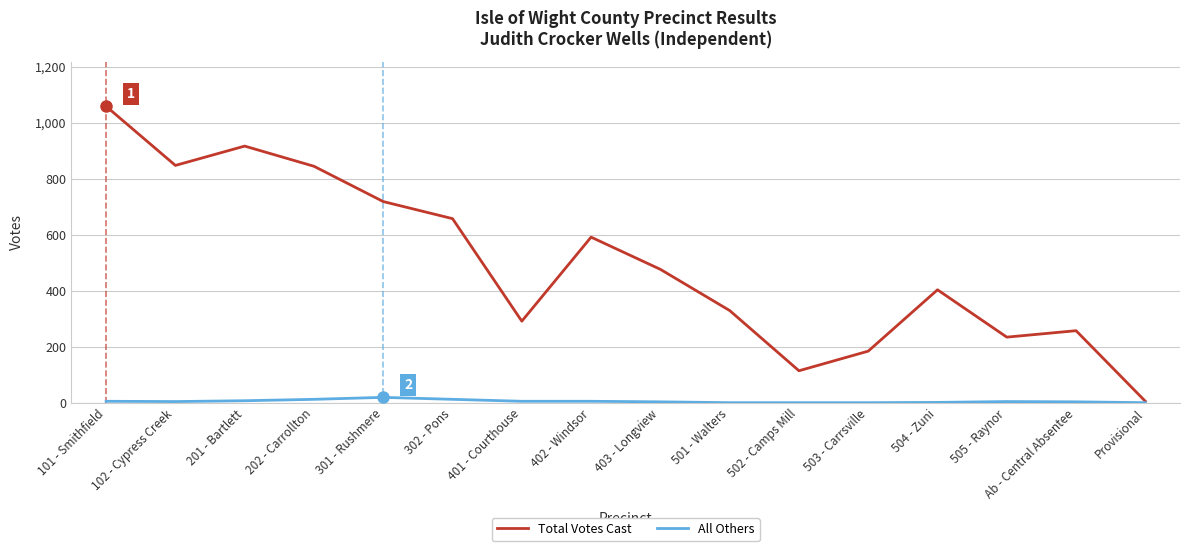

Is the value of Total Votes Cast at 202 - Carrollton greater than the value of All Others at Provisional?

Yes